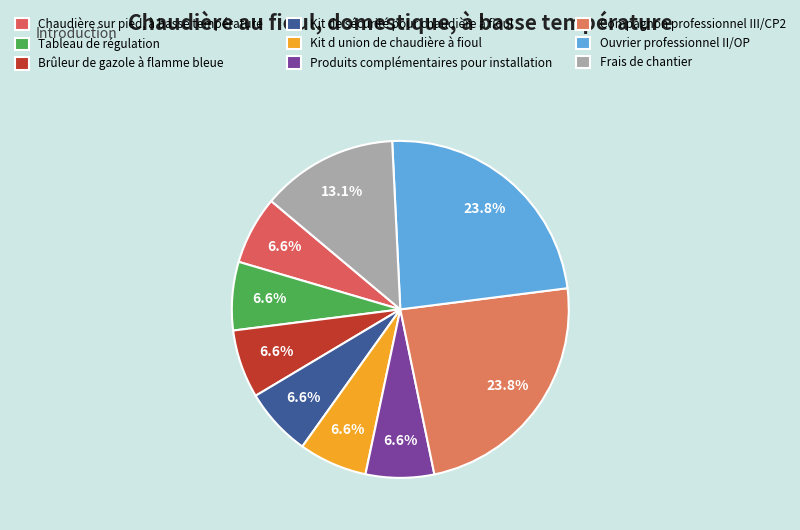

The Frais de chantier slice represents 1% of the pie. True or false?

False